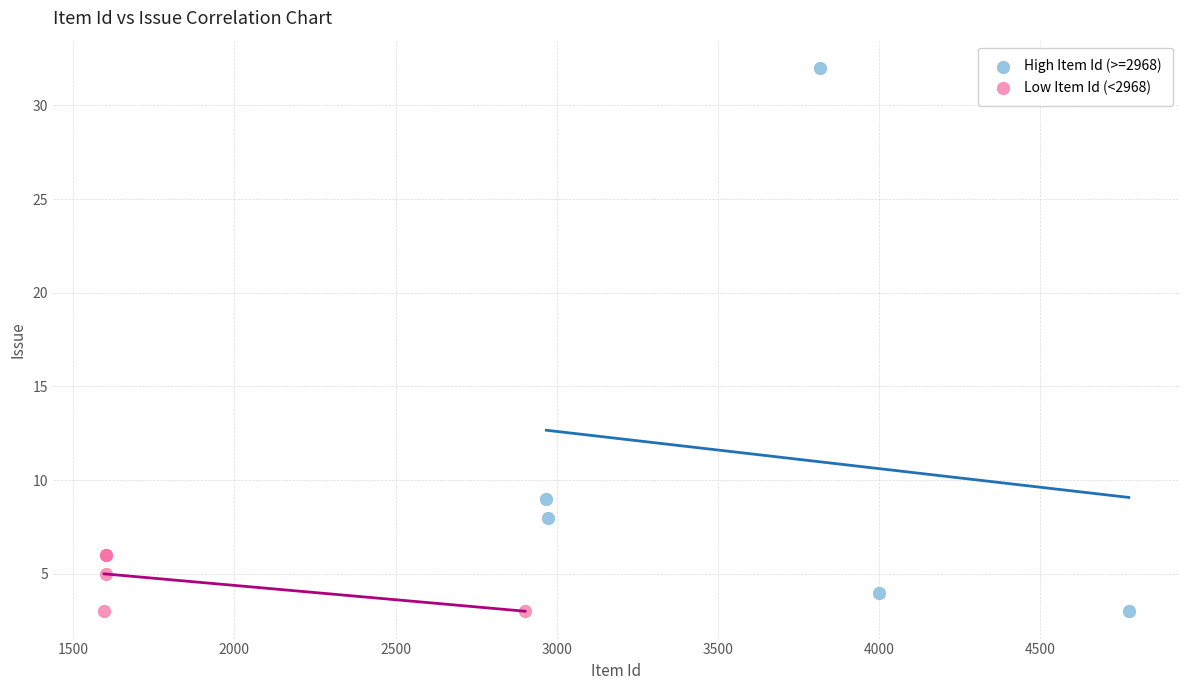

Which series reaches the maximum Y coordinate?

High Item Id (>=2968)